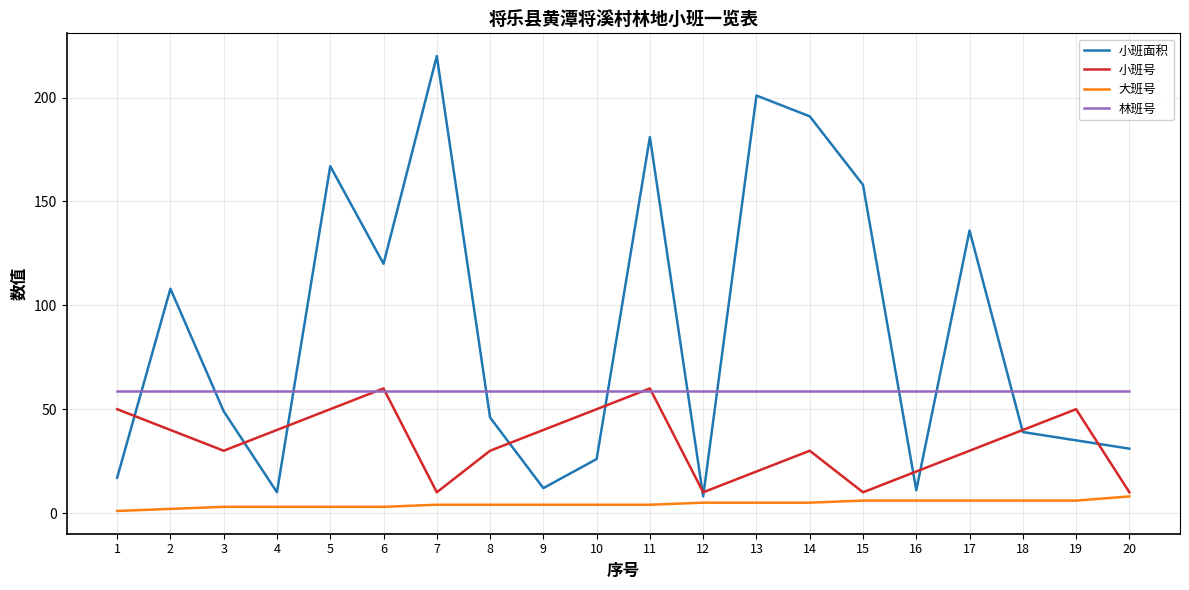

How many times do 小班面积 and 林班号 cross each other?

10